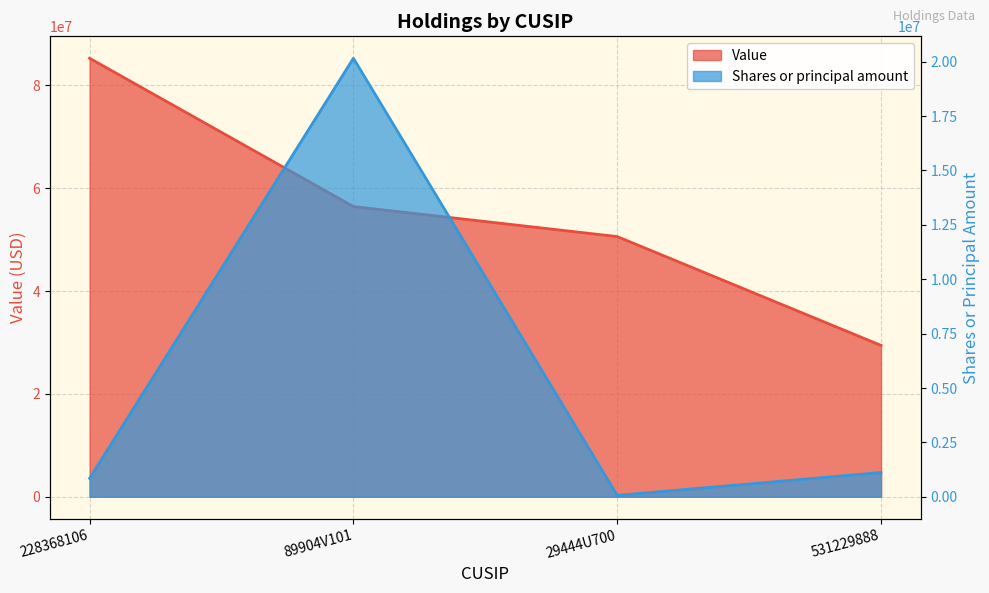

What is the difference between the maximum and second lowest values in the Shares or principal amount series?

19312398